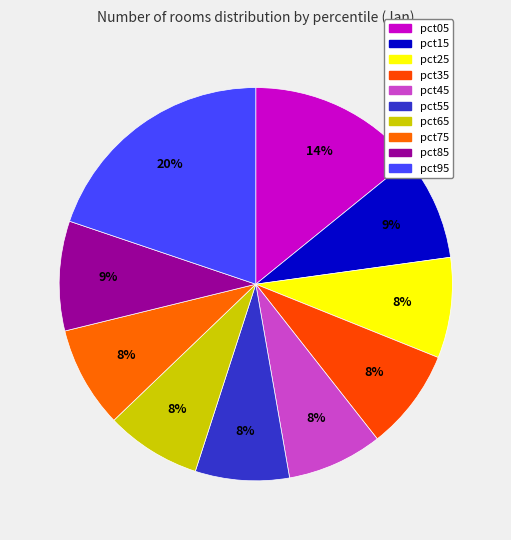

How many slices are in this pie chart?

10